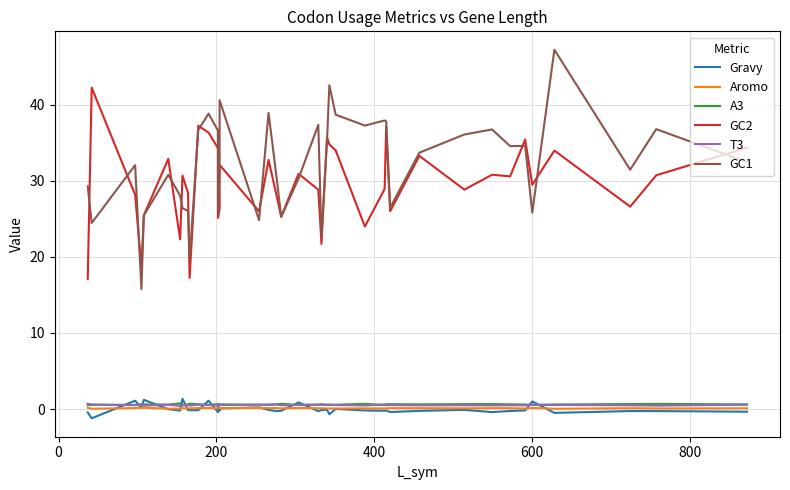

What are all the series names shown in the legend?

Gravy, Aromo, A3, GC2, T3, GC1